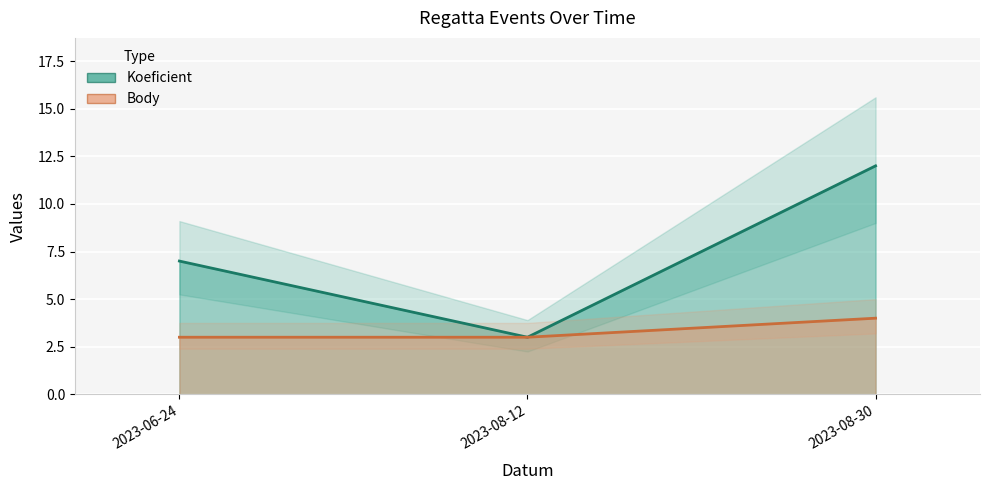

What is the sum of the Body values at 2023-08-30 and 2023-06-24?

7